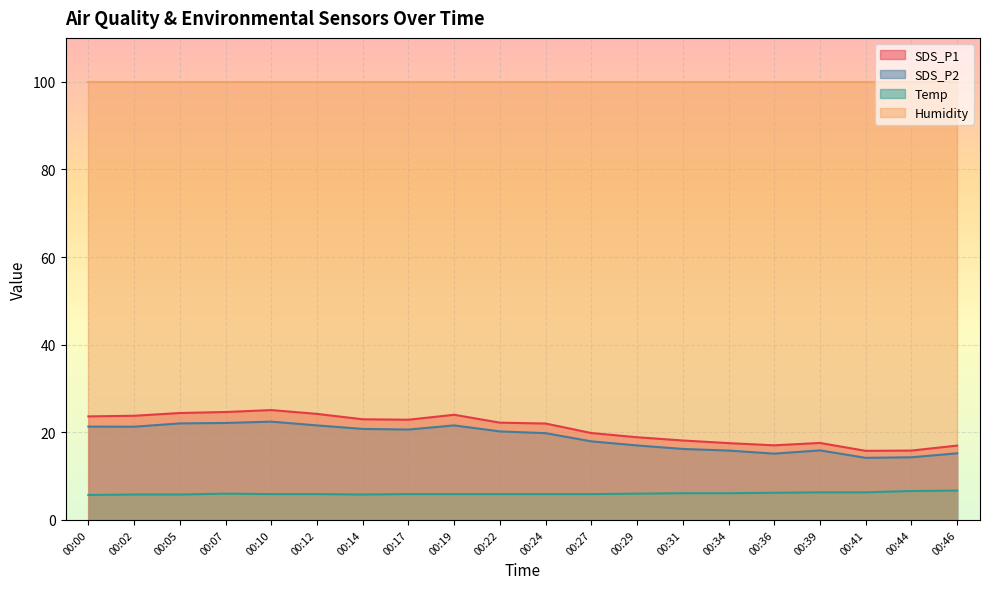

In SDS_P1, how many points are higher than both neighbors (excluding endpoints)?

3